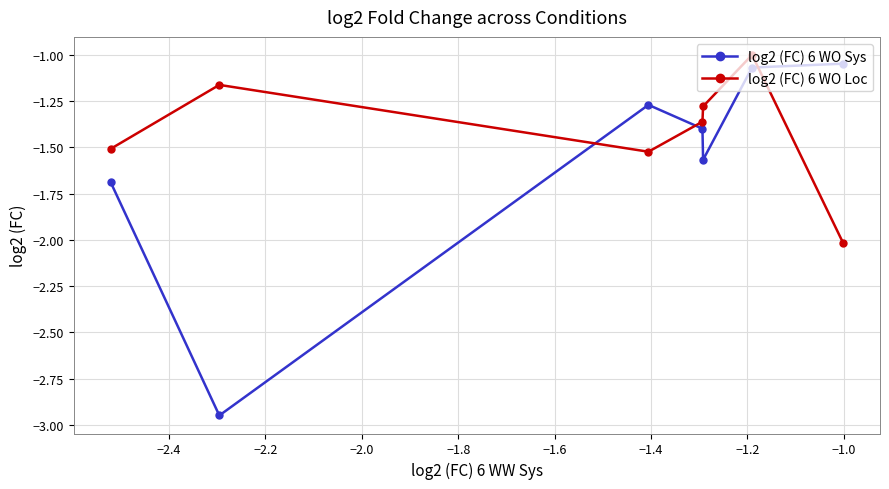

Which series has the widest spread of values?

log2 (FC) 6 WO Sys